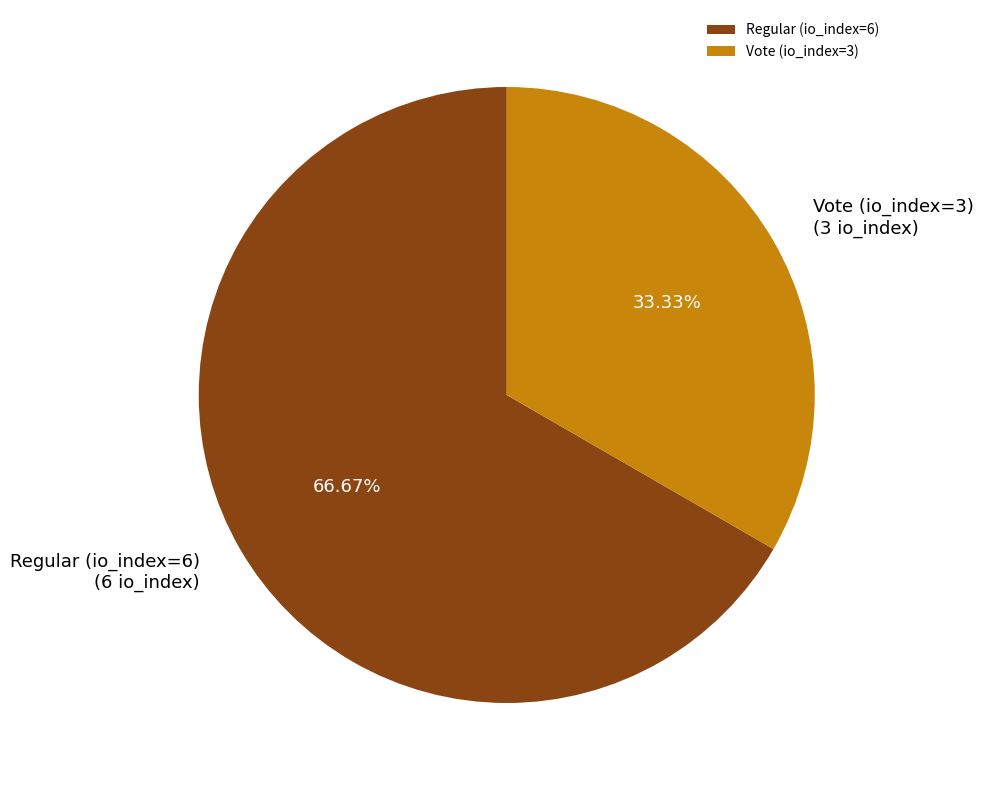

What portion of the pie excludes Regular (io_index=6)?

33.3%